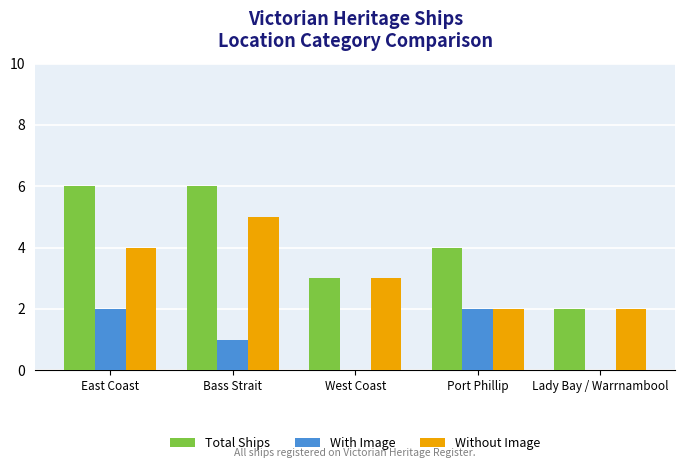

What is the sum of all With Image values?

5